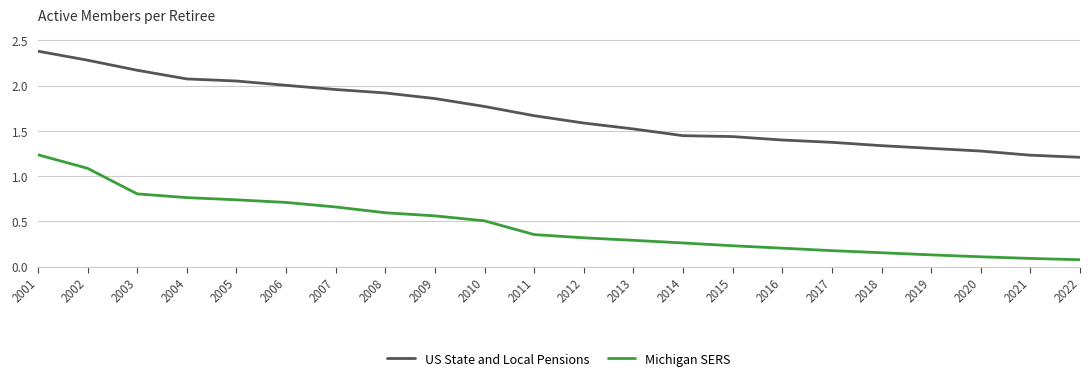

How many lines are shown in the chart?

2